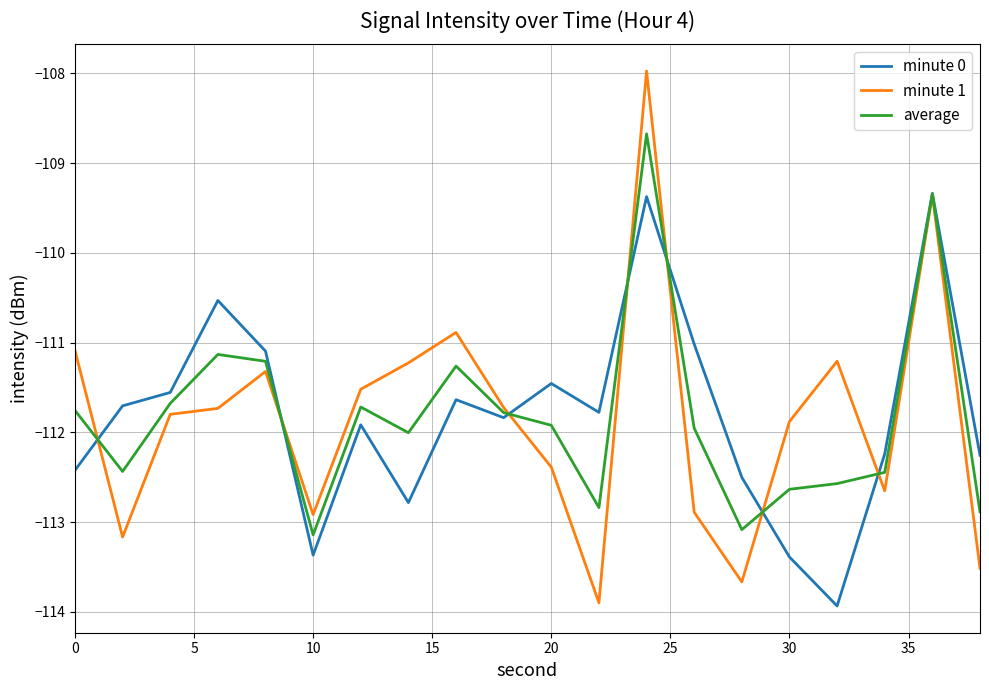

What is the maximum value for minute 0?

-109.3